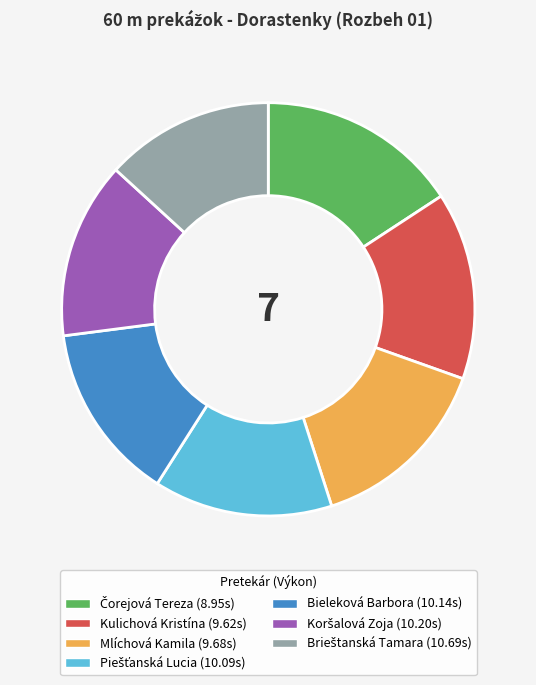

How many slices are in this pie chart?

7